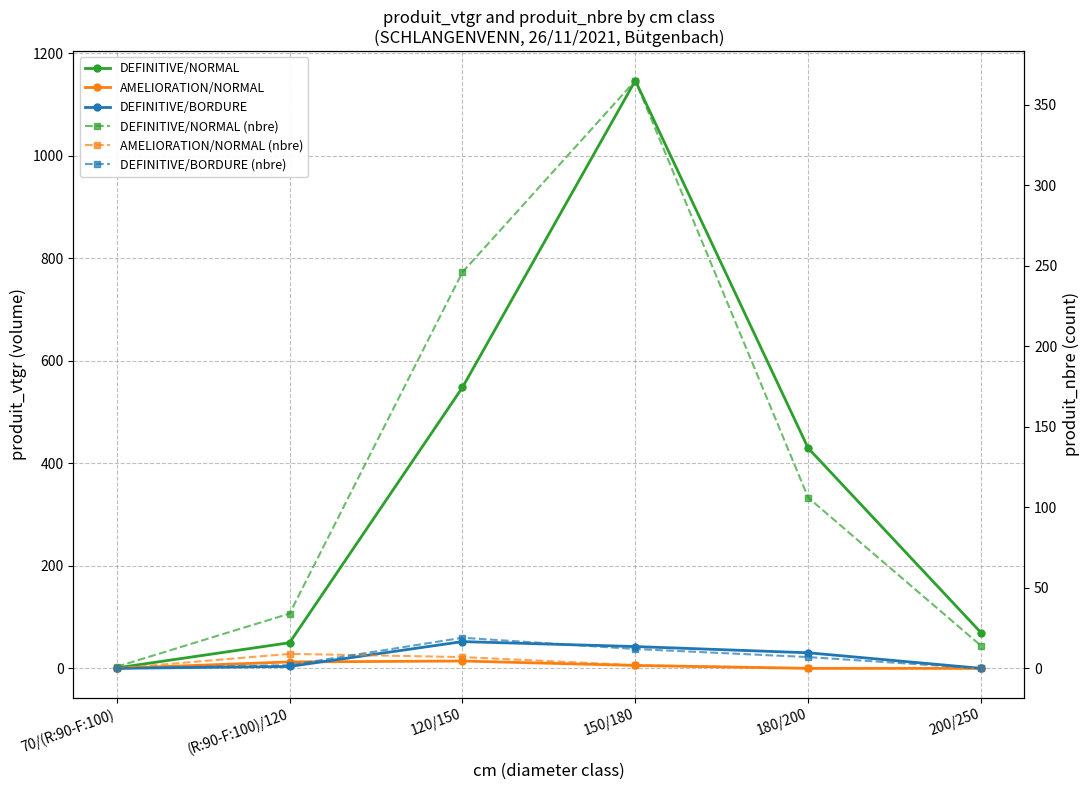

Count the number of data series in this chart.

6